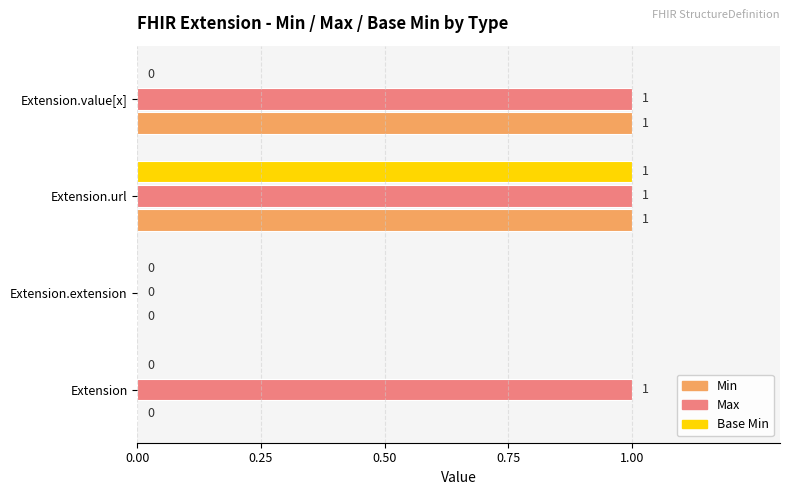

Which series changed the most between Extension.url and Extension.value[x]?

Base Min